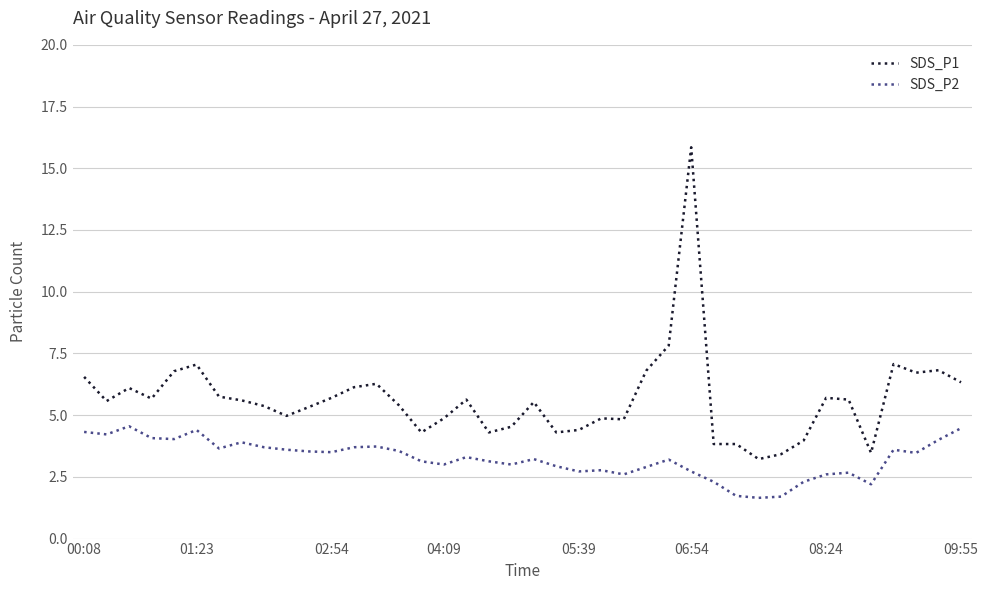

Which series has the widest spread of values?

SDS_P1